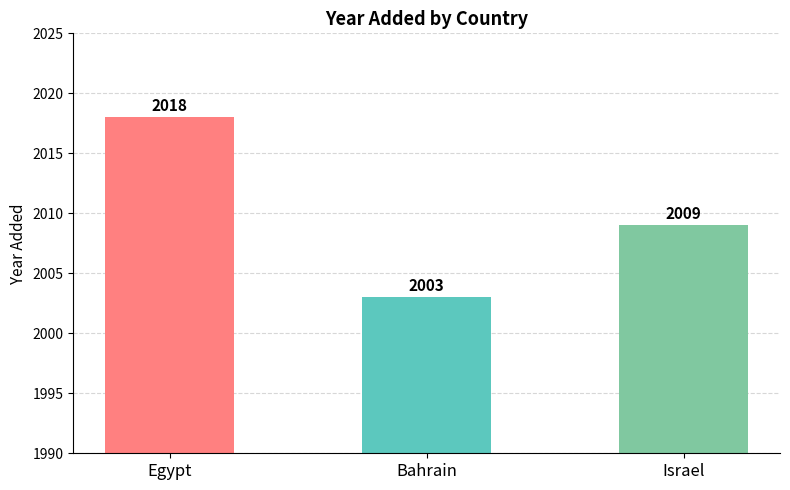

What is the average value?

2010